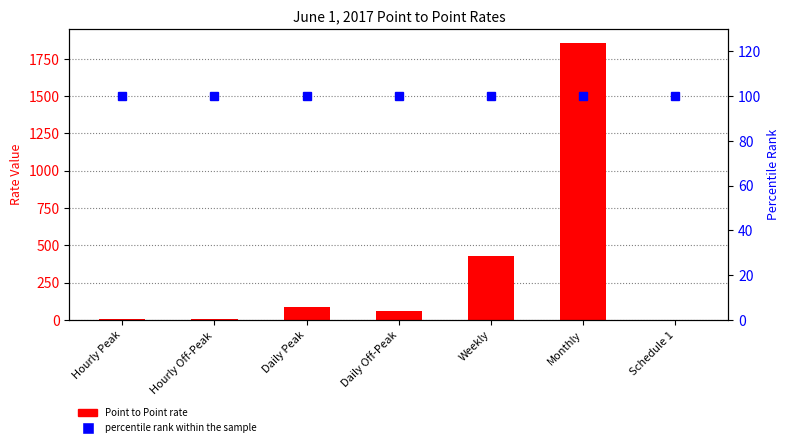

What is the sum of the Point to Point values at Hourly Off-Peak and Monthly?

1859.5